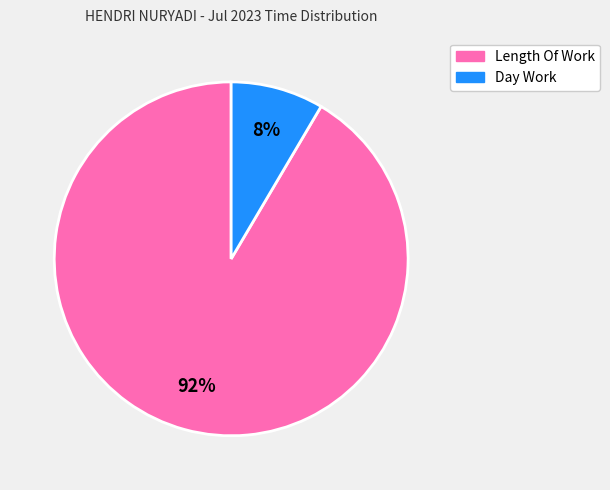

Does any single category account for the majority?

Yes